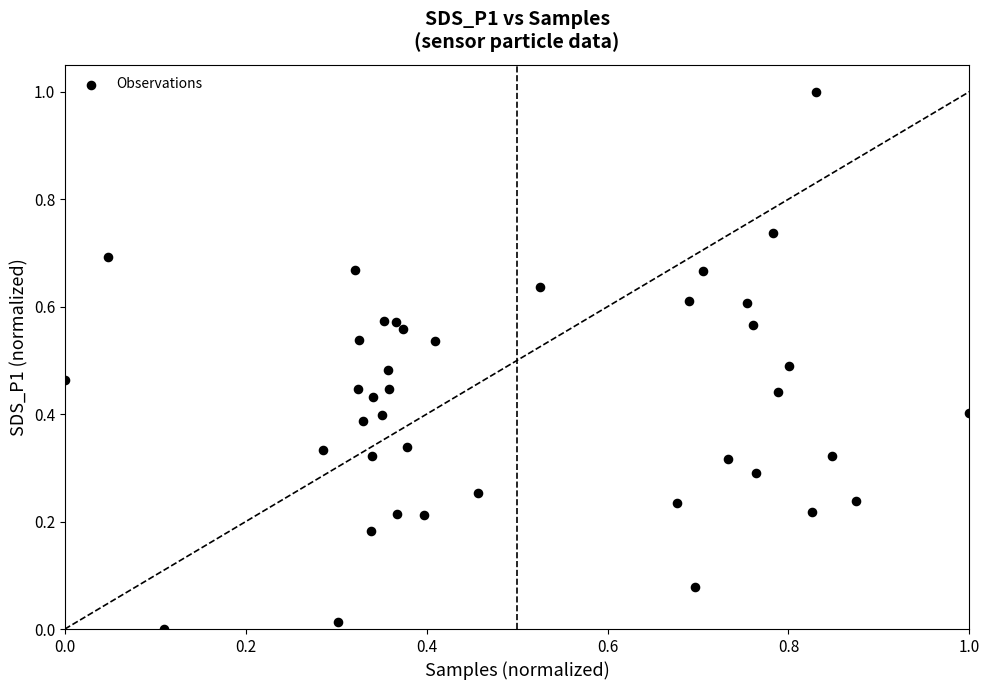

What is the range of X values (max minus min)?

1.0